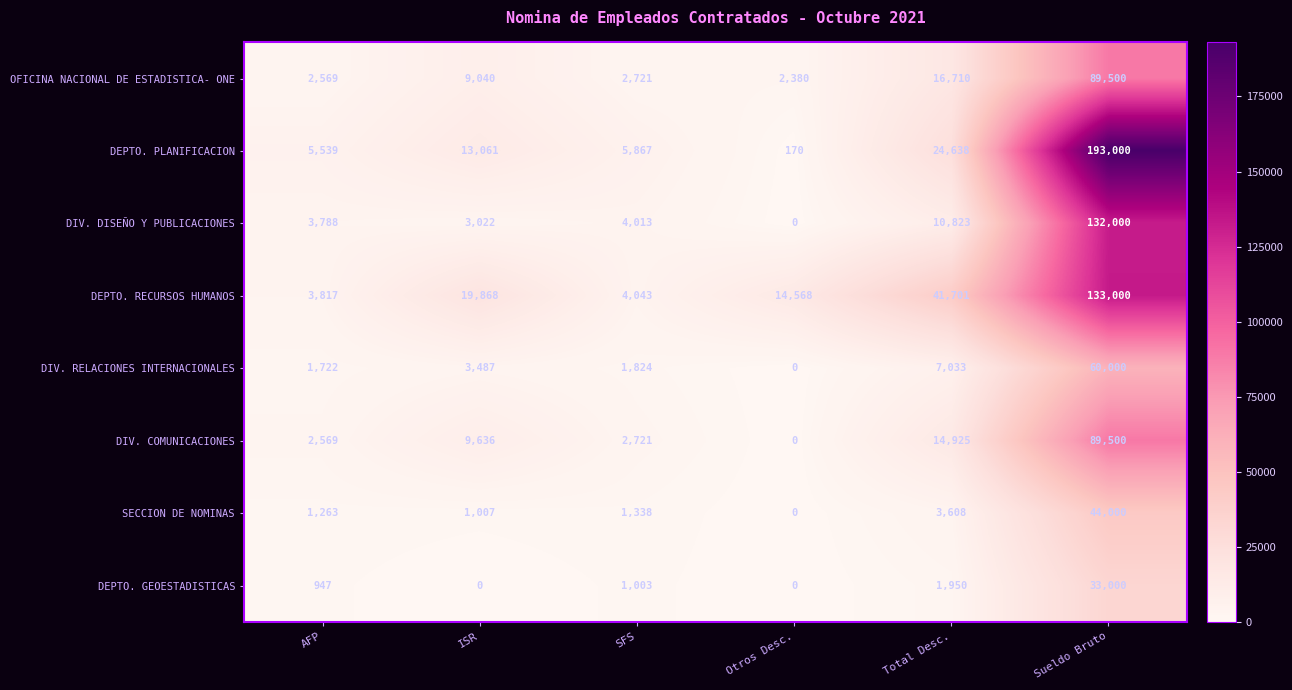

Rank the categories by DEPTO. RECURSOS HUMANOS value from highest to lowest.

Sueldo Bruto, Total Desc., ISR, Otros Desc., SFS, AFP